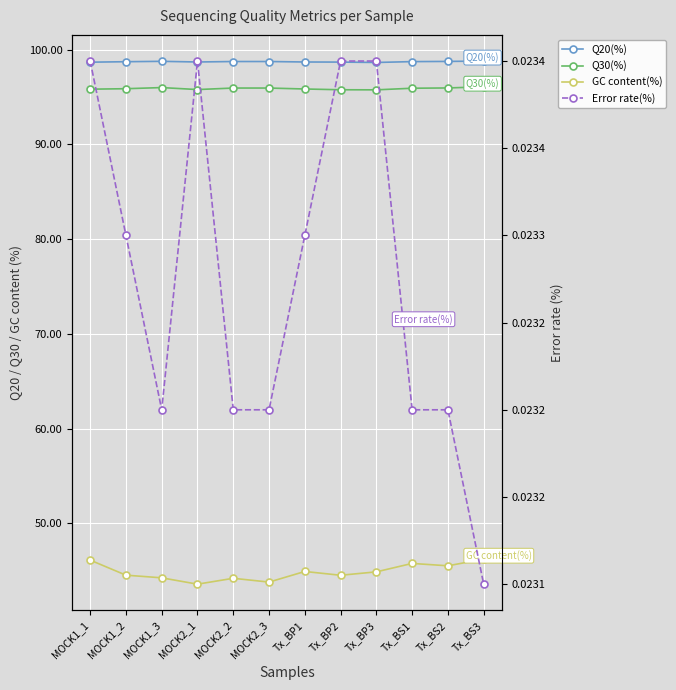

Where is Q20(%) nearest to the value 98?

Tx_BP3